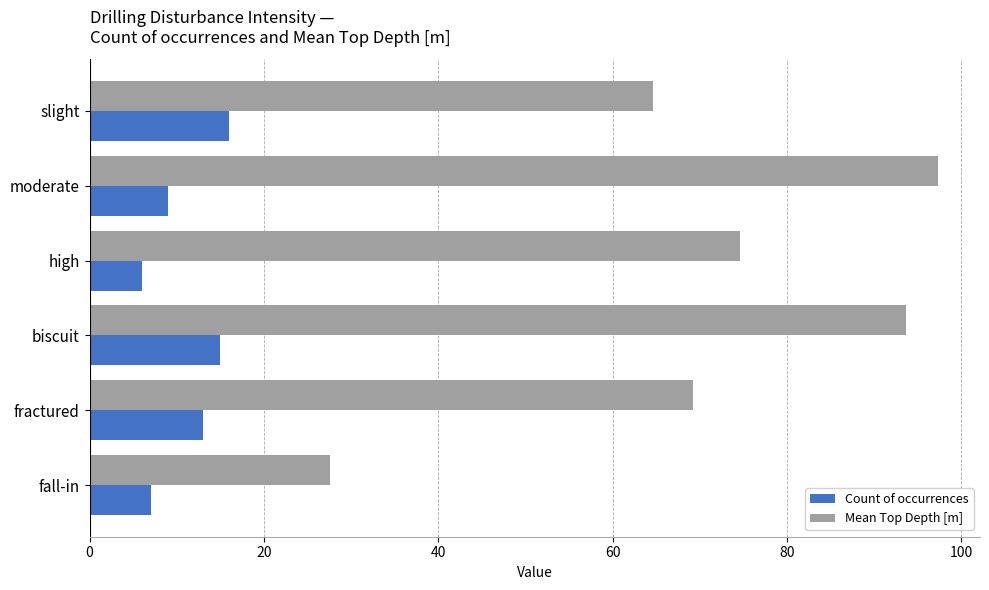

At how many categories does at least one series exceed 73?

3